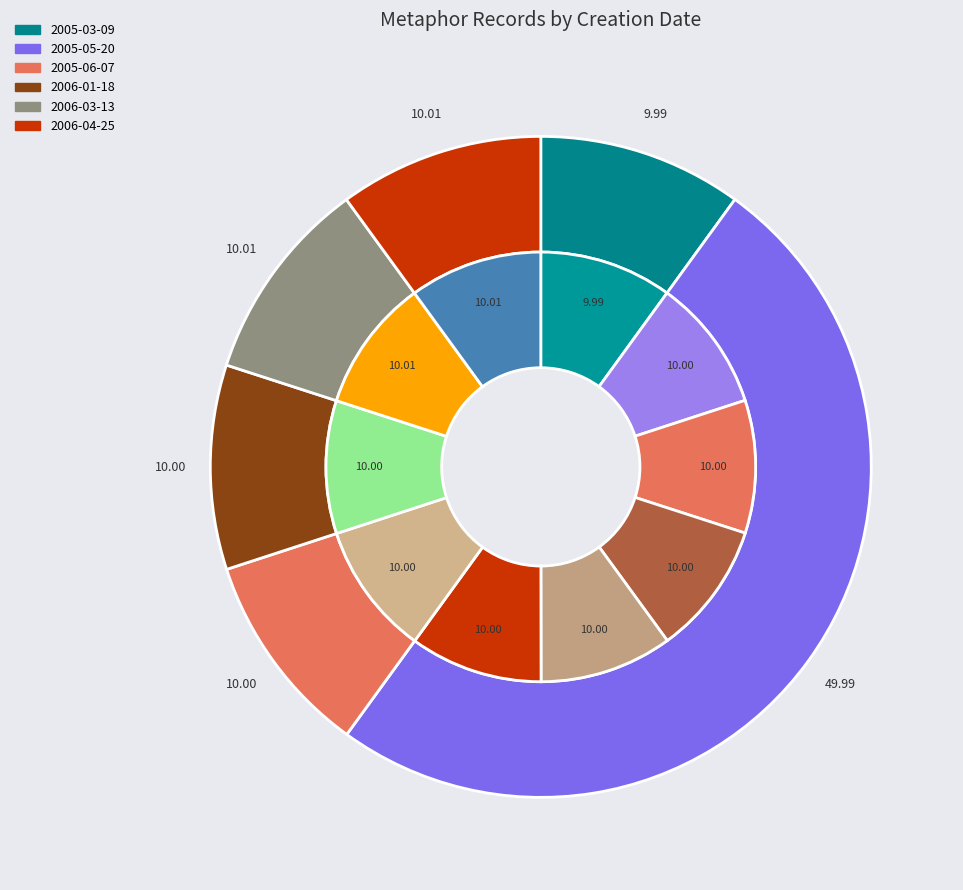

How many segments does this pie chart have?

10